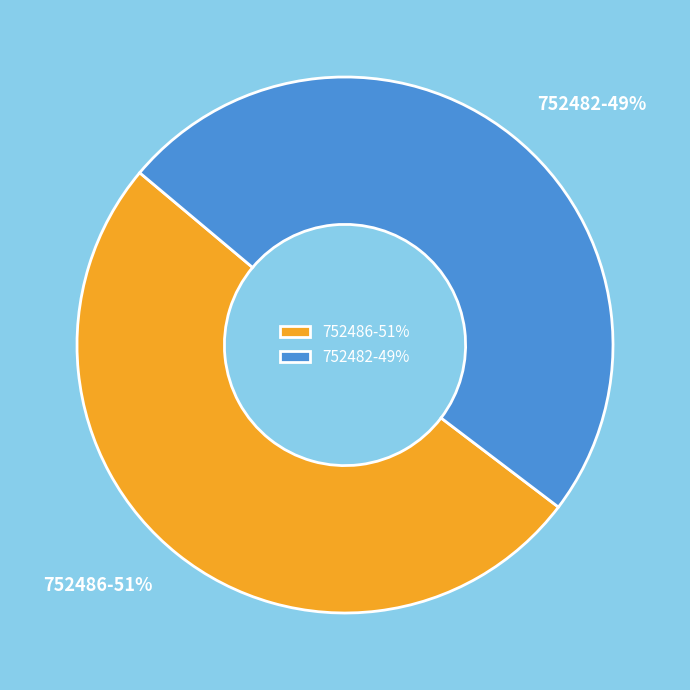

Combined, do 752486-51% and 752482-49% account for over 50%?

Yes